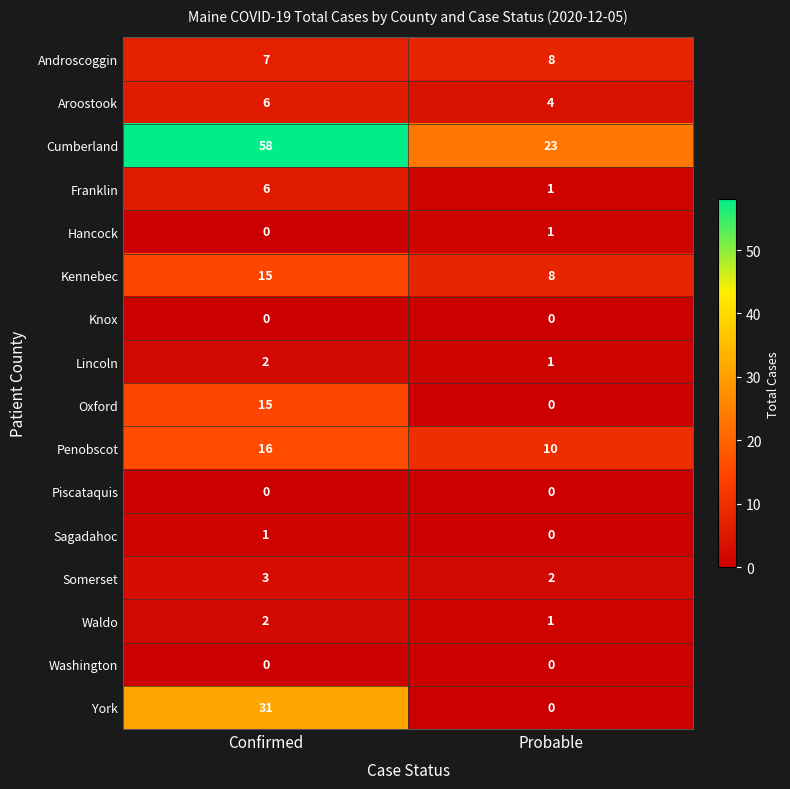

What is the sum of all Lincoln values?

3